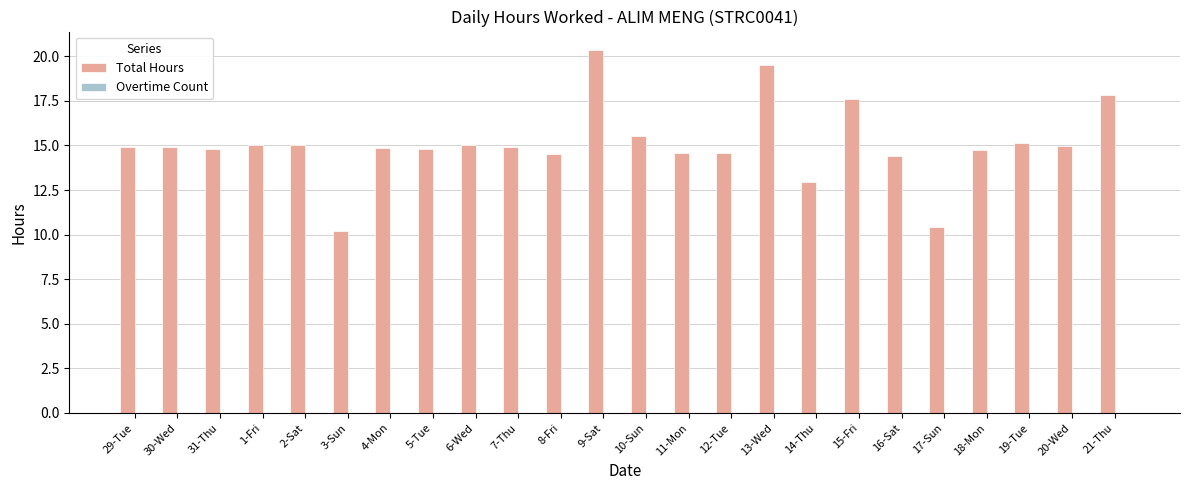

What is the label of the 7th bar from the left?

4-Mon